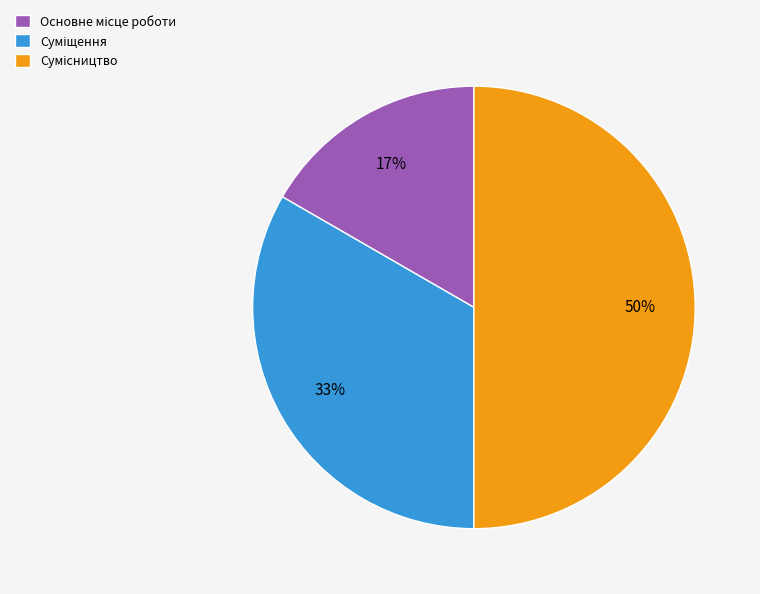

To the nearest percent, what is the average slice percentage?

33%